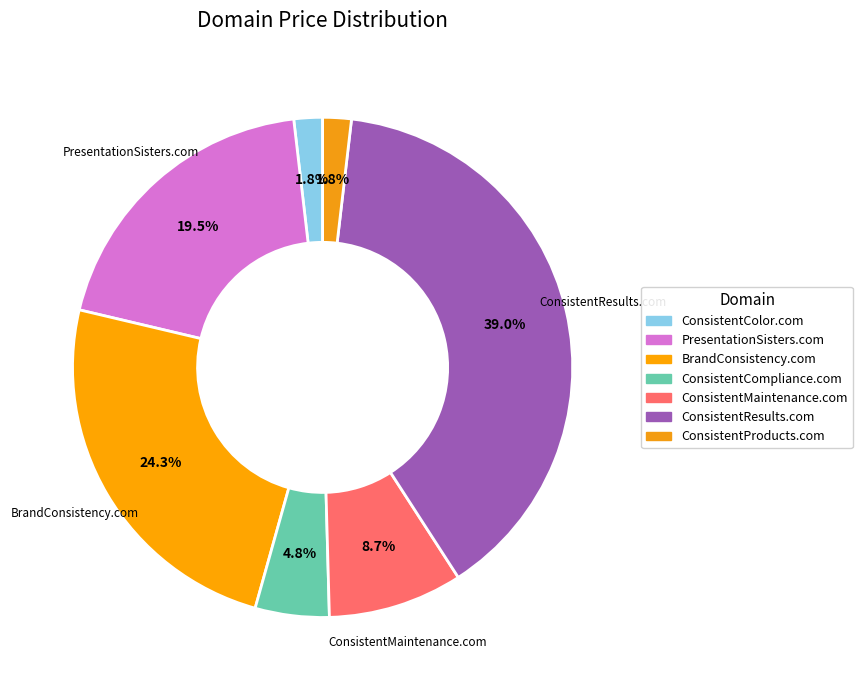

To the nearest percent, what percentage of the pie is PresentationSisters.com?

19%